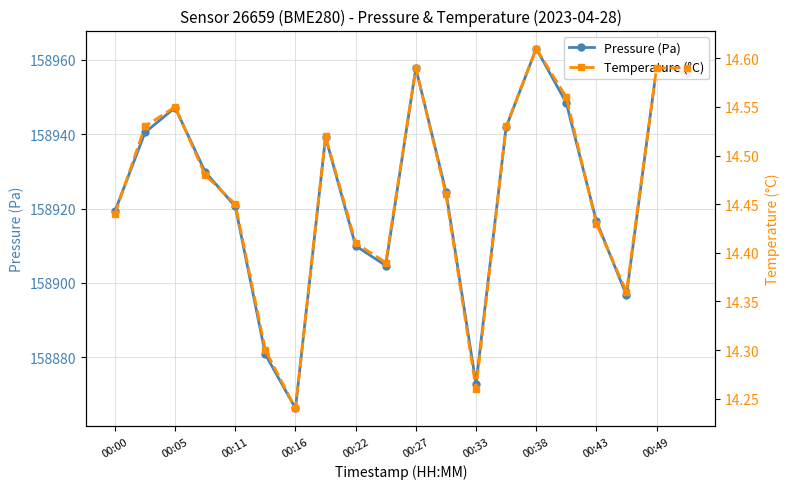

List the series in order of their overall mean, highest first.

Pressure (Pa), Temperature (°C)